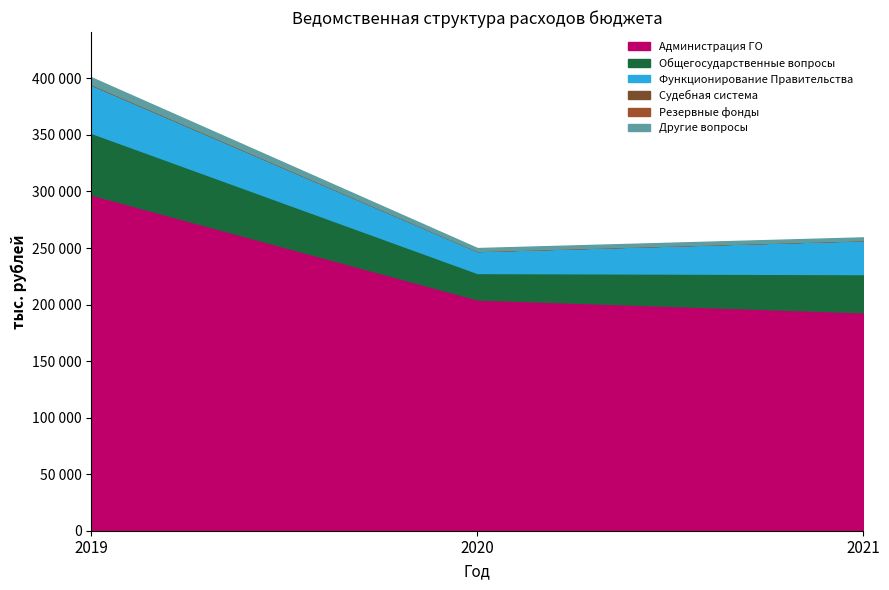

What is the average value of the Сумма на 2019 год series?

66817.4